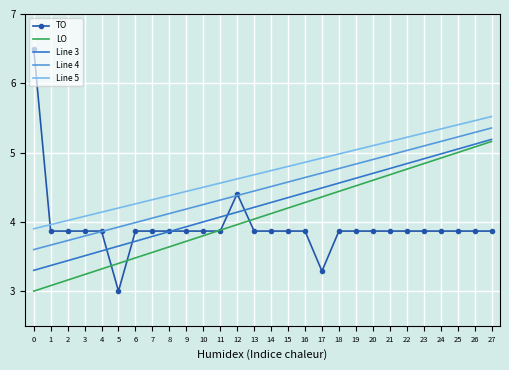

The value of Line 5 at 14 is 6.2. True or false?

False